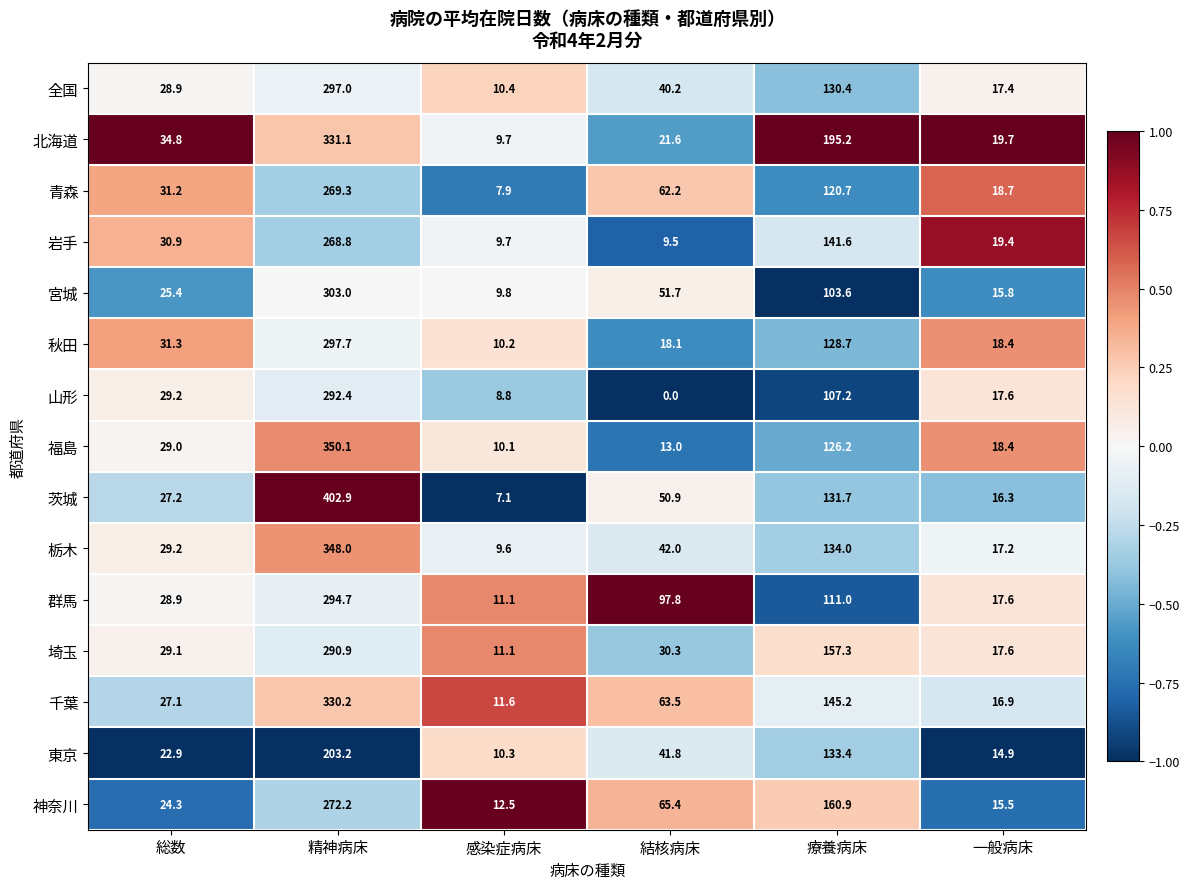

What is the difference between the maximum and minimum values in the 全国 series?

286.6